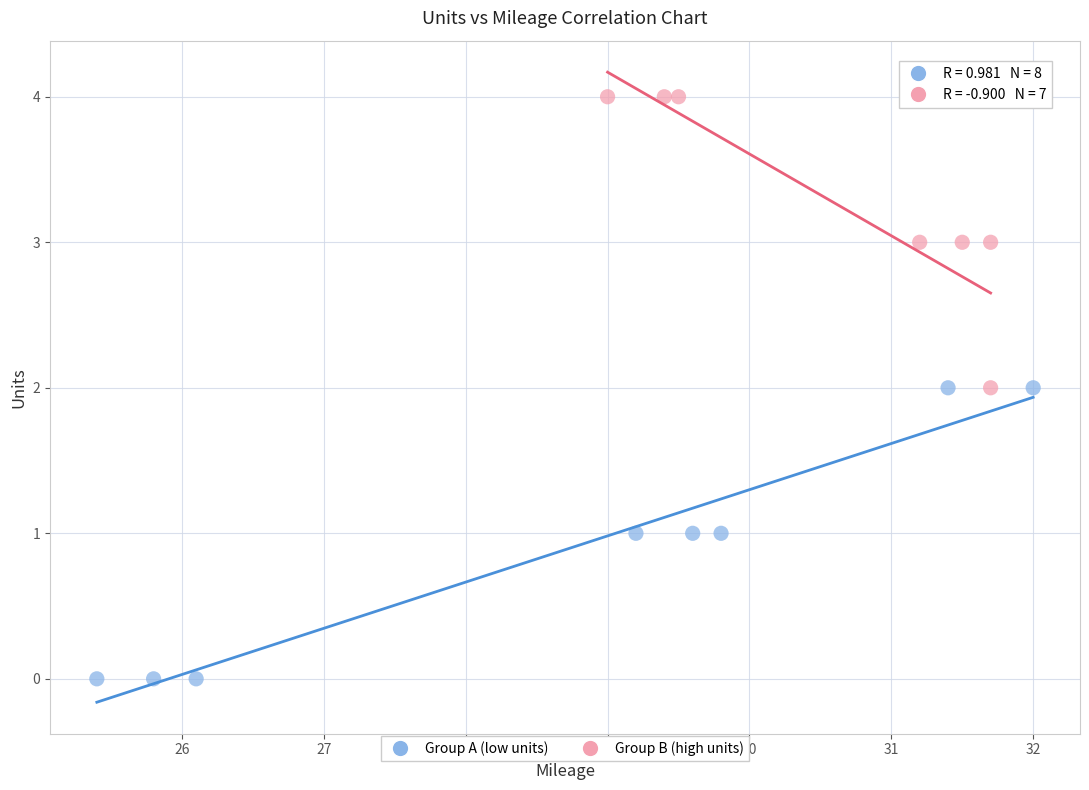

Which series contains the highest Y value?

Group B (high units)